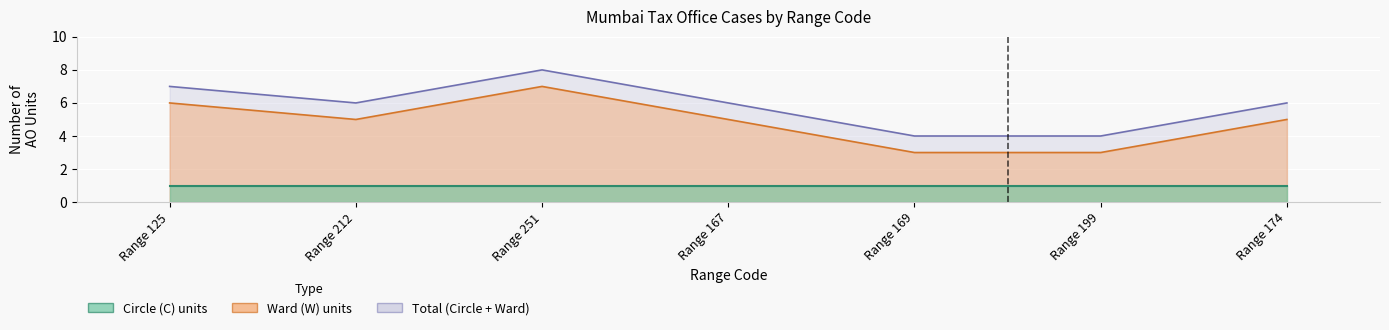

What is the average value?

6